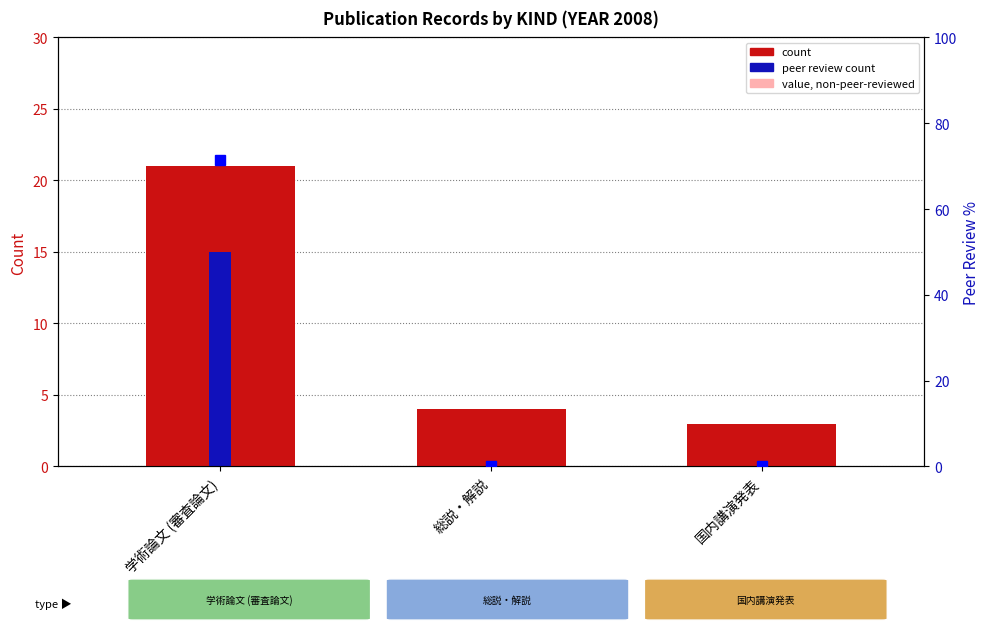

What is the sum of all count values?

28.0